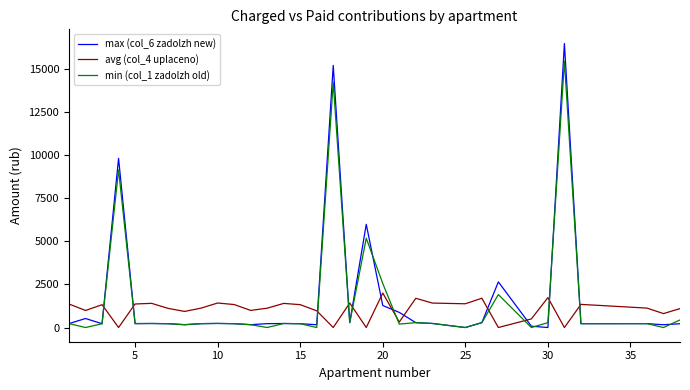

What is the maximum value for max (col_6 zadolzh new)?

16468.4